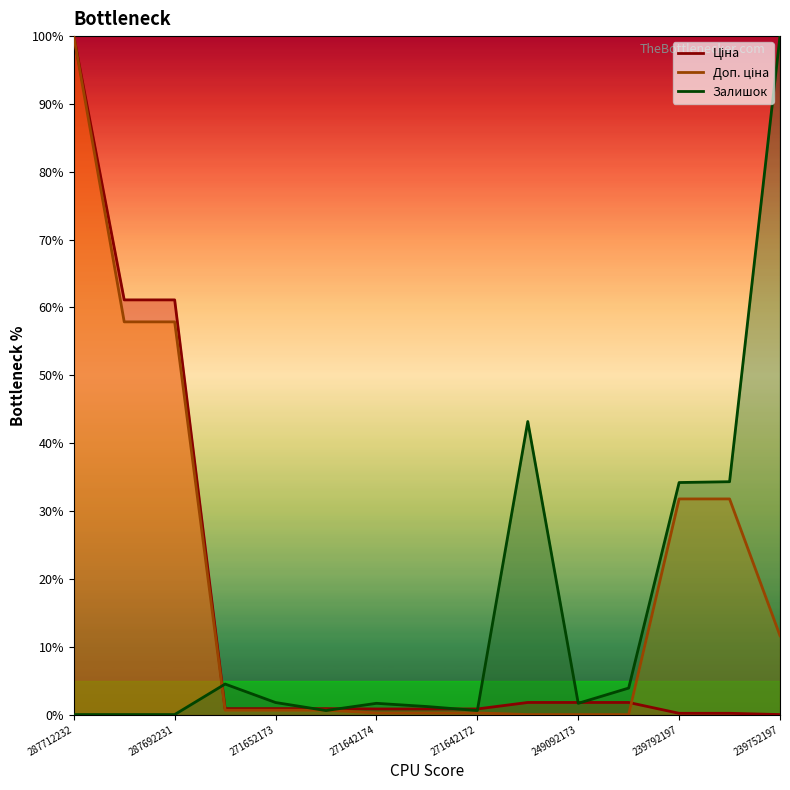

True or false: Залишок has a value of 43.2 at 249092174.

True